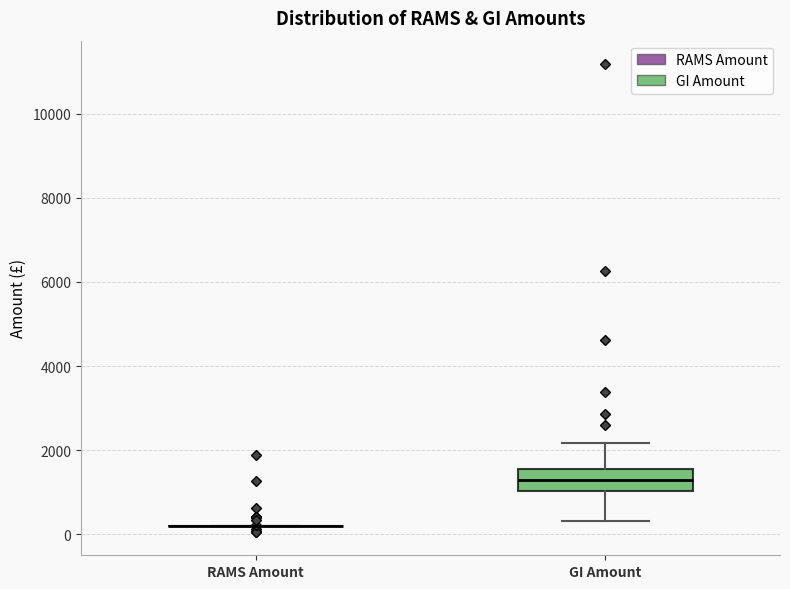

Where does the lower whisker of the box for GI Amount end on the y-axis? The values are not printed on the chart, so give them approximately, as read against the axis.

400